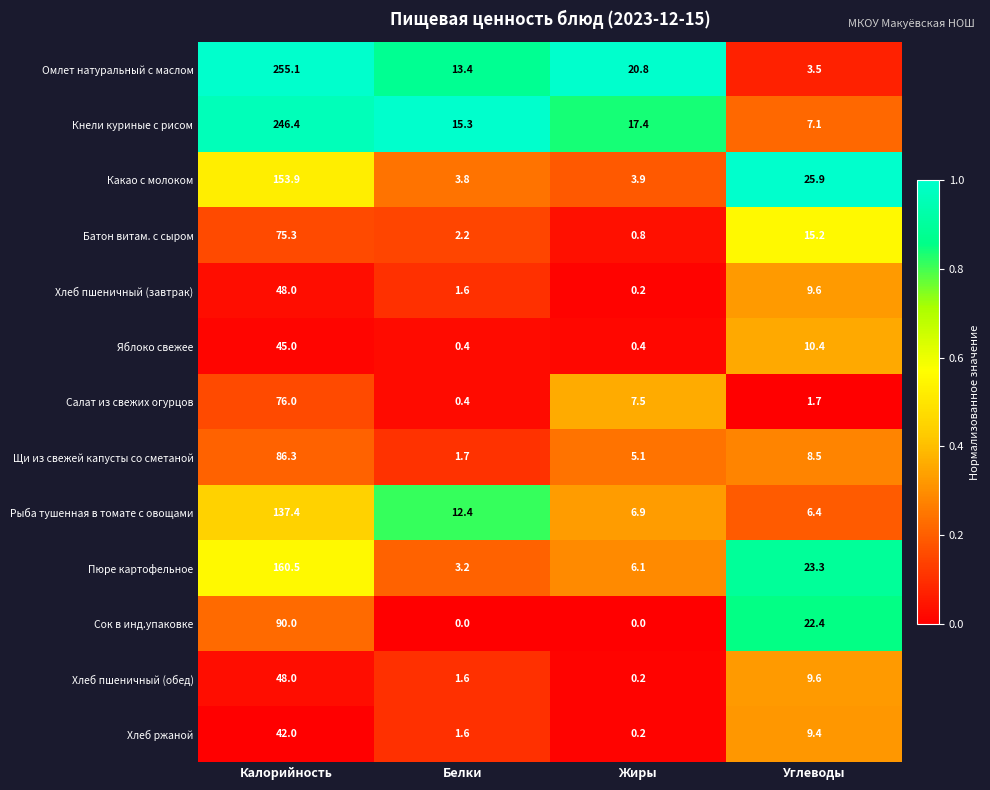

What is the spread (max minus min) of values at Углеводы?

24.2